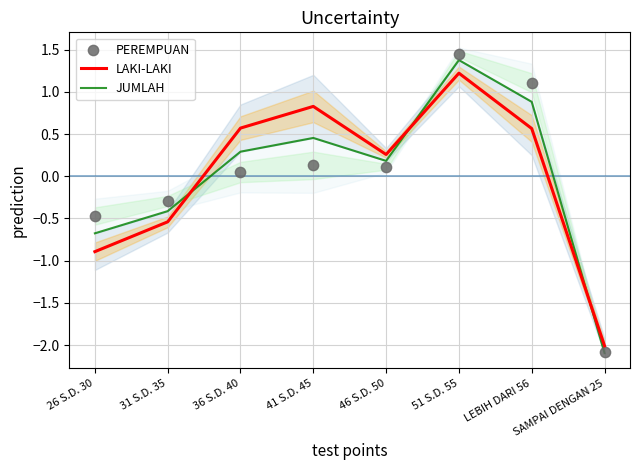

Which series has the largest total across all categories?

PEREMPUAN